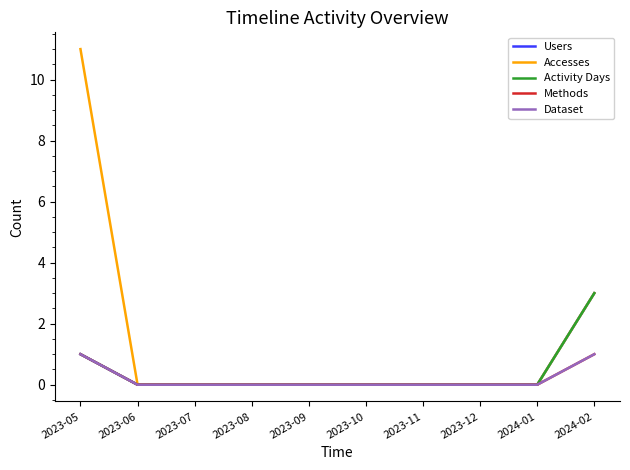

True or false: Dataset and Users intersect in this chart.

False